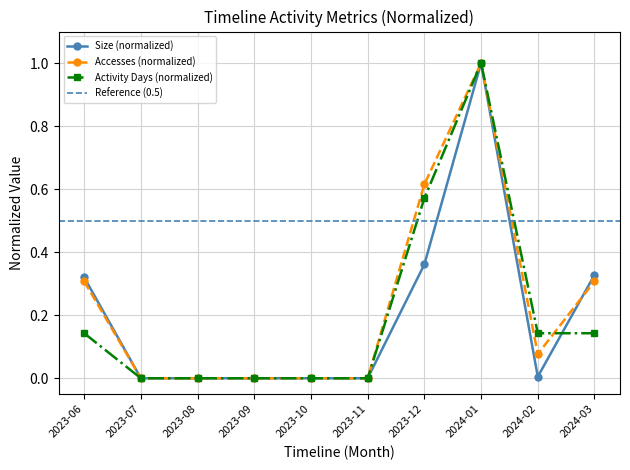

Between which two adjacent categories do Size and Accesses first intersect?

2024-02 and 2024-03